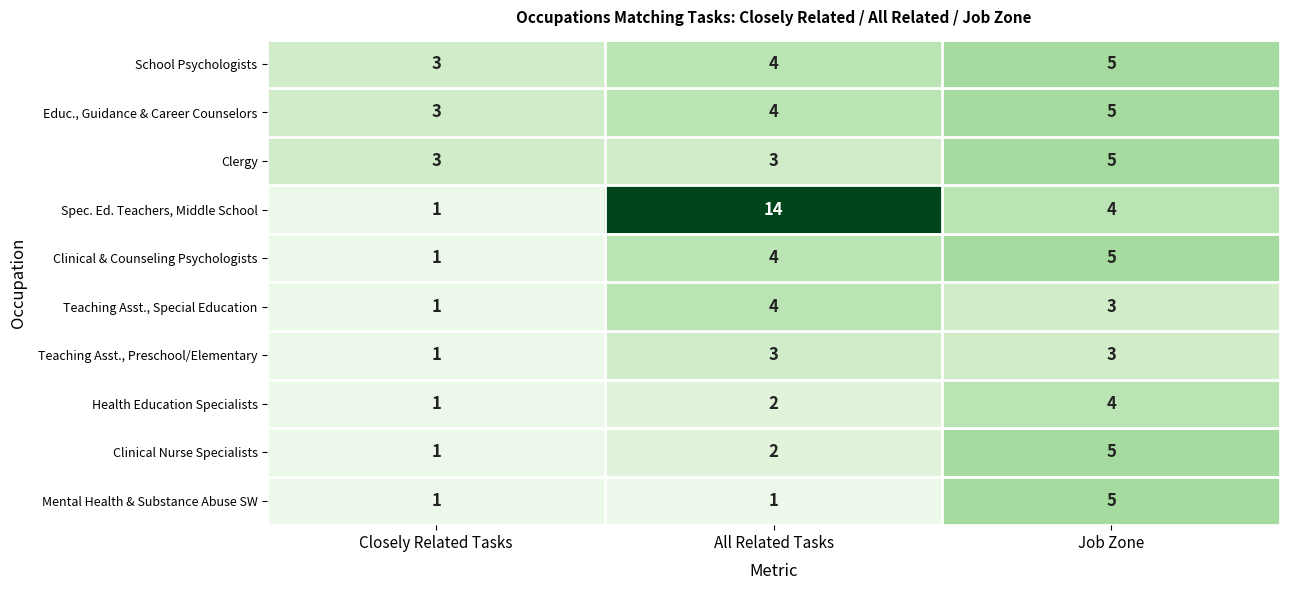

Which series has the widest spread of values?

Spec. Ed. Teachers, Middle School